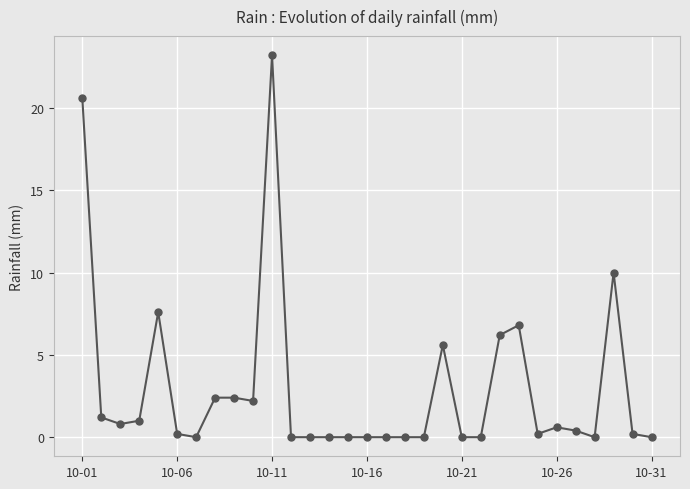

Count the number of categories in the chart.

31